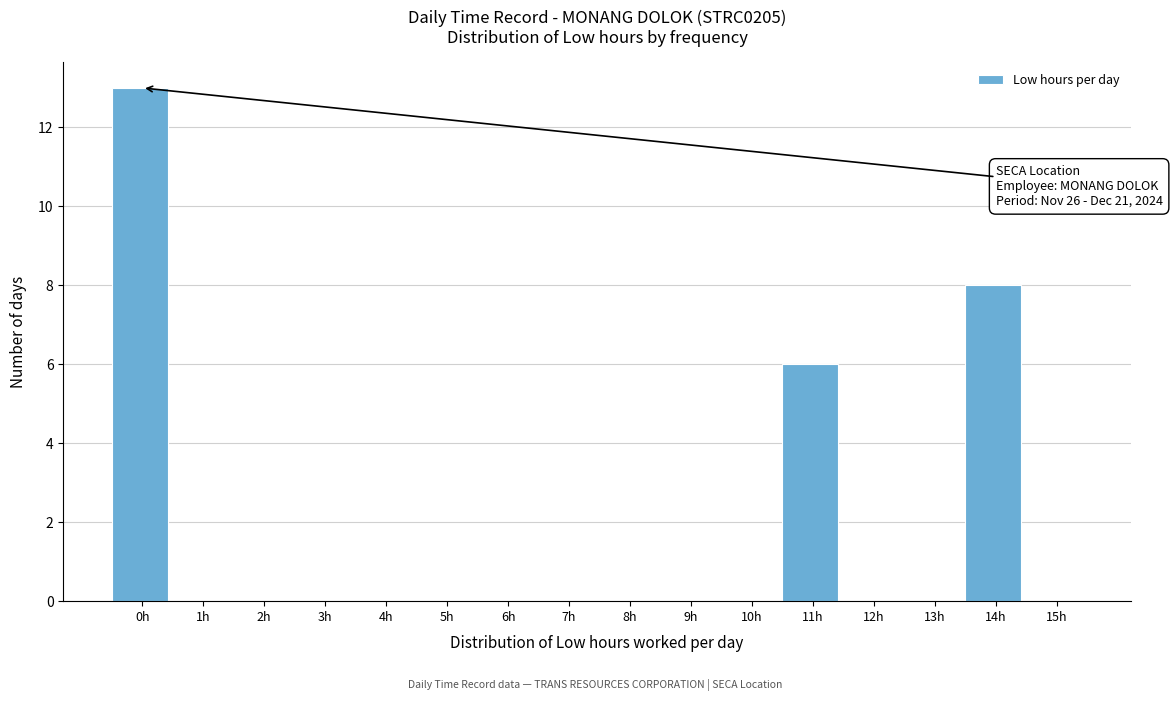

Reading right to left, extract all data points from this chart.

15h=0	14h=8	13h=0	12h=0	11h=6	10h=0	9h=0	8h=0	7h=0	6h=0	5h=0	4h=0	3h=0	2h=0	1h=0	0h=13